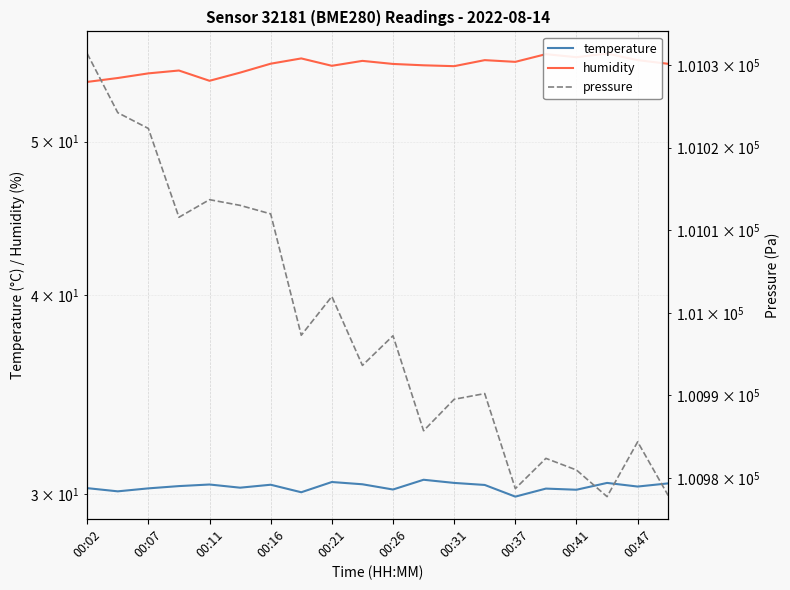

At 00:07, list the series in order from smallest to largest.

temperature, humidity, pressure